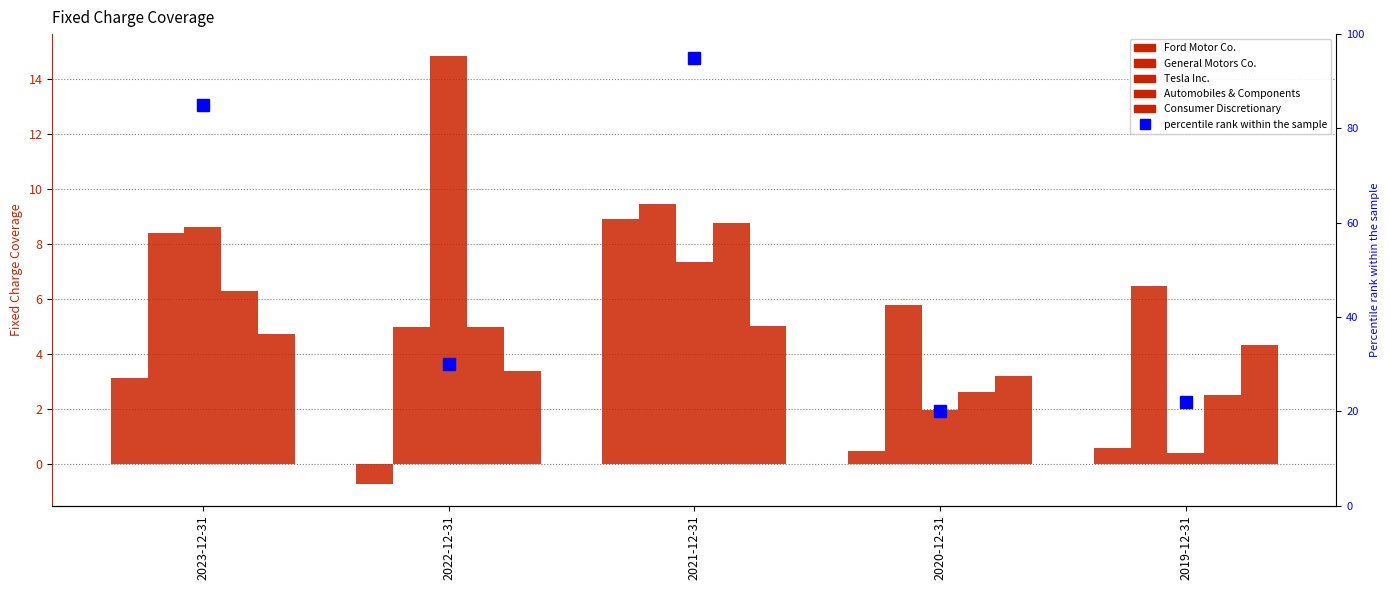

Reading right to left, transcribe all the data shown in this chart.

Ford Motor Co.: 2019-12-31=0.6	2020-12-31=0.5	2021-12-31=8.9	2022-12-31=-0.8	2023-12-31=3.1
General Motors Co.: 2019-12-31=6.5	2020-12-31=5.8	2021-12-31=9.5	2022-12-31=5.0	2023-12-31=8.4
Tesla Inc.: 2019-12-31=0.4	2020-12-31=2.0	2021-12-31=7.4	2022-12-31=14.9	2023-12-31=8.6
Automobiles & Components: 2019-12-31=2.5	2020-12-31=2.6	2021-12-31=8.8	2022-12-31=5.0	2023-12-31=6.3
Consumer Discretionary: 2019-12-31=4.3	2020-12-31=3.2	2021-12-31=5.0	2022-12-31=3.4	2023-12-31=4.7
percentile rank within the sample: 2019-12-31=22.0	2020-12-31=20.0	2021-12-31=95.0	2022-12-31=30.0	2023-12-31=85.0